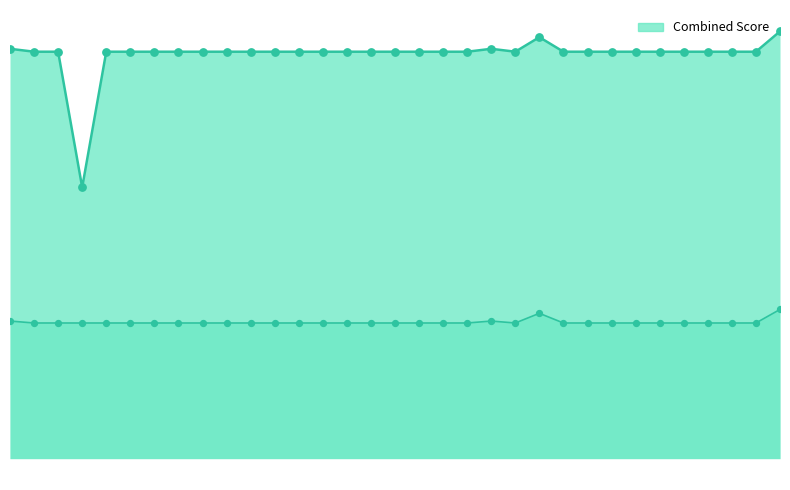

Which series has the widest spread of Y values?

PROM